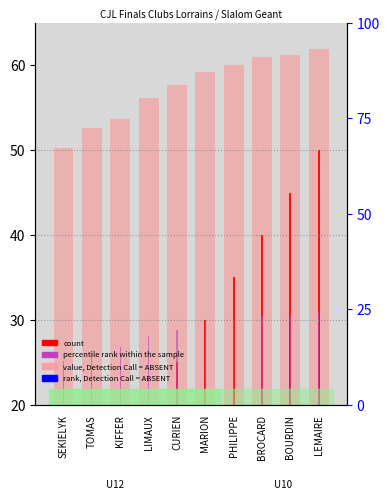

What is the difference between the maximum and minimum values in the value, Detection Call = ABSENT series?

11.7